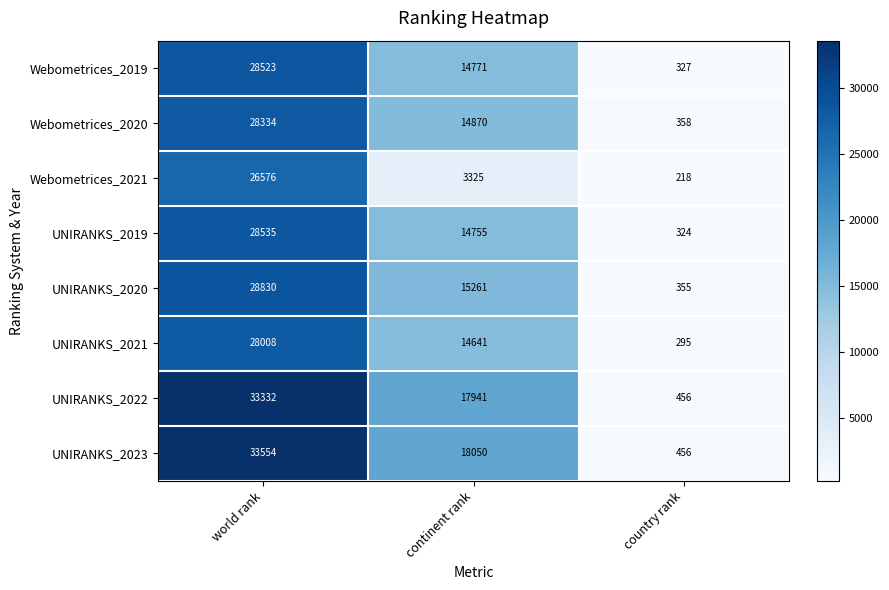

How many UNIRANKS_2022 values are between 456 and 33332?

3